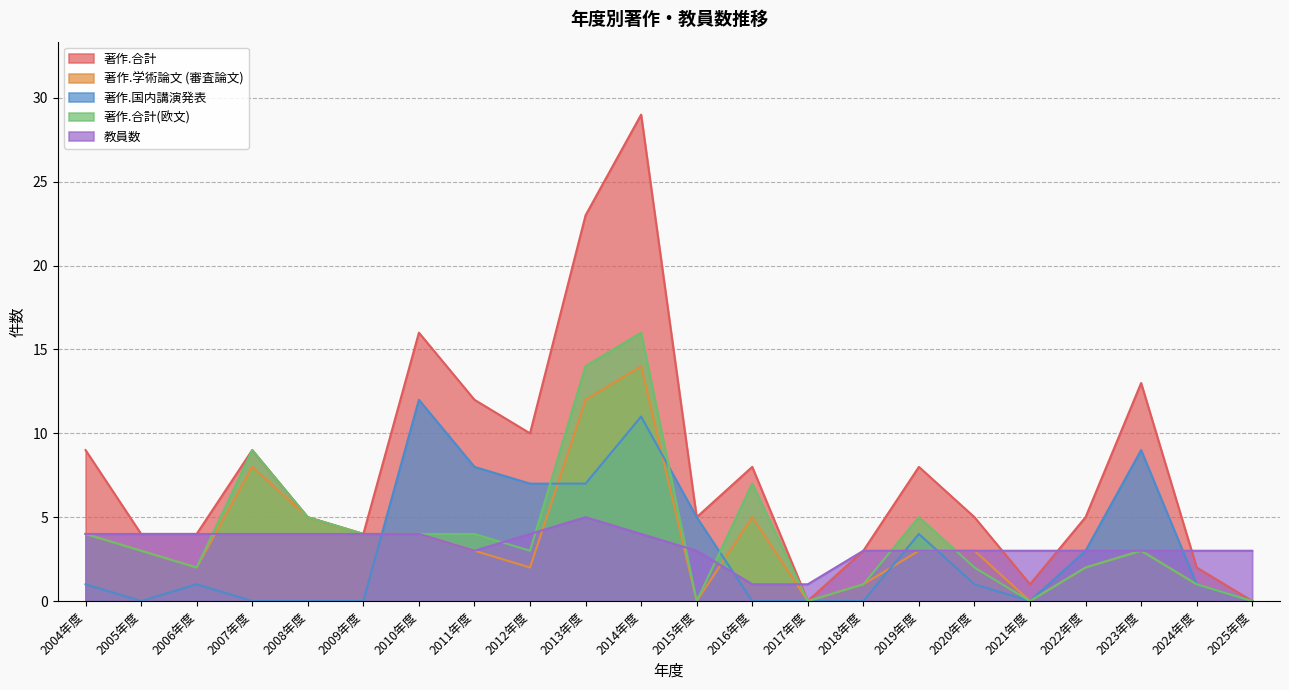

Which series has the largest total across all categories?

著作.合計